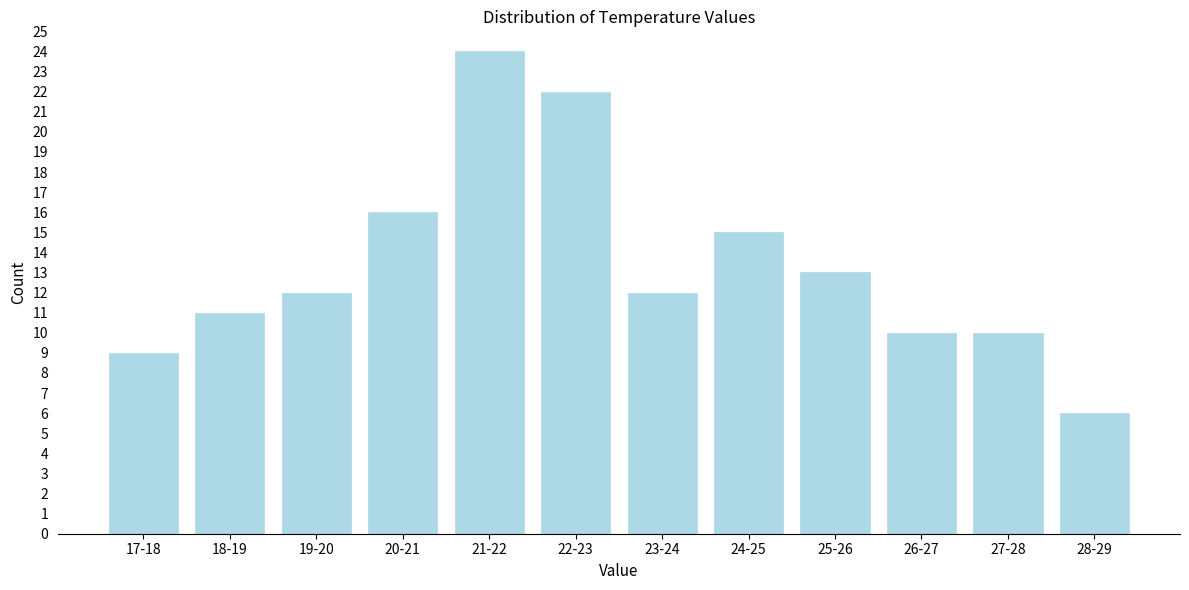

Reading left to right, extract all data points from this chart.

9	11	12	16	24	22	12	15	13	10	10	6